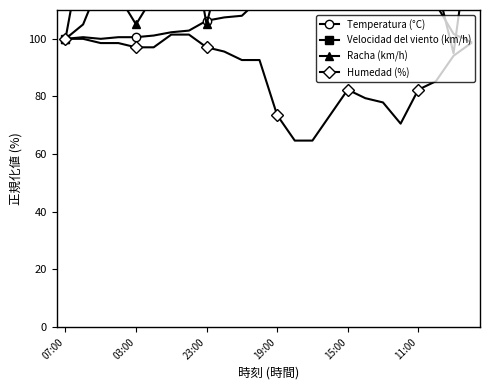

Which series has the widest spread of values?

Velocidad del viento (km/h)